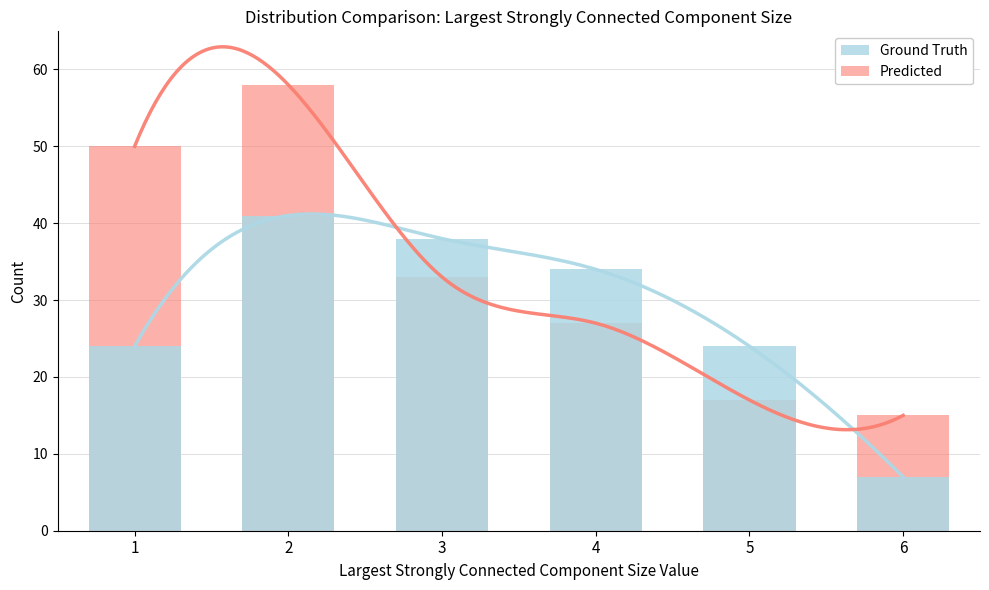

Rank the series at 1 from highest to lowest value.

Predicted, Ground Truth